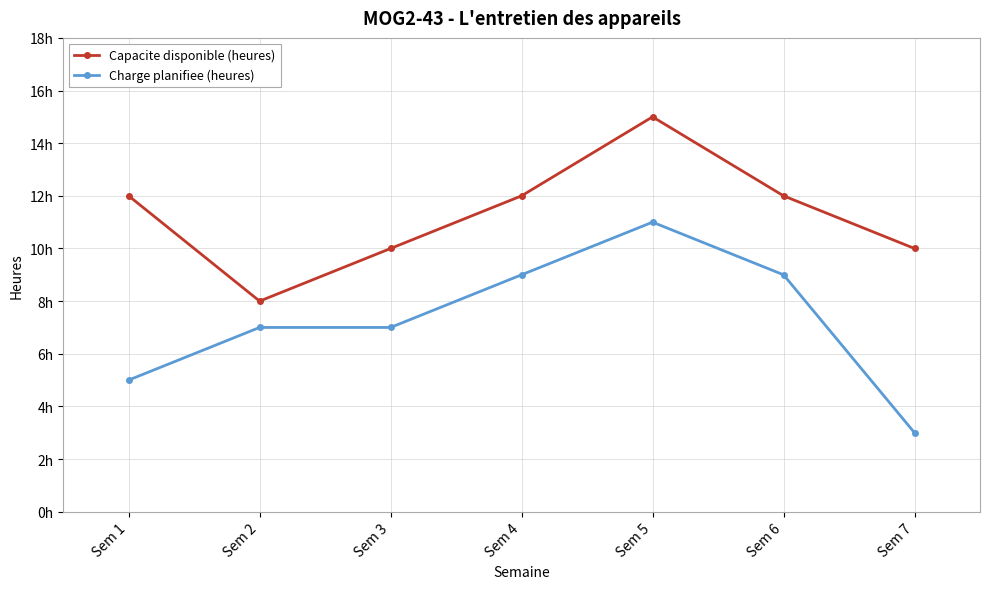

What is the value of the Capacite disponible (heures) point at the 7th from the left?

10